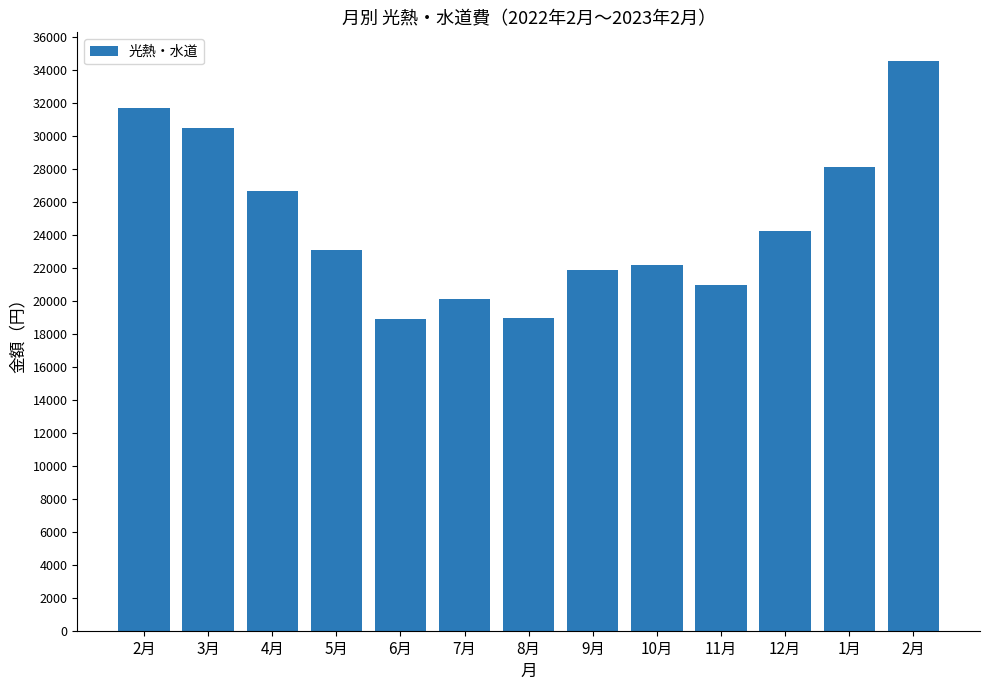

The chart shows a value of 34540 at 2月. True or false?

True